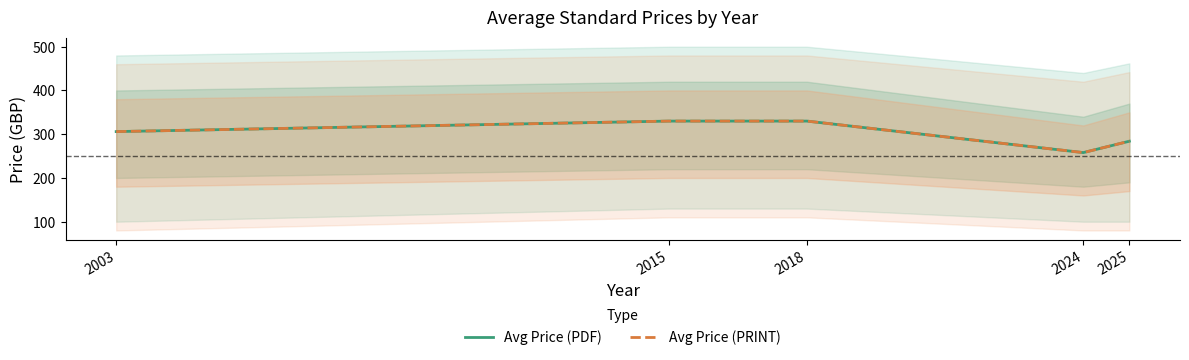

Is the value of Avg Price (PDF) at 2015 greater than the value of Avg Price (PRINT) at 2015?

No